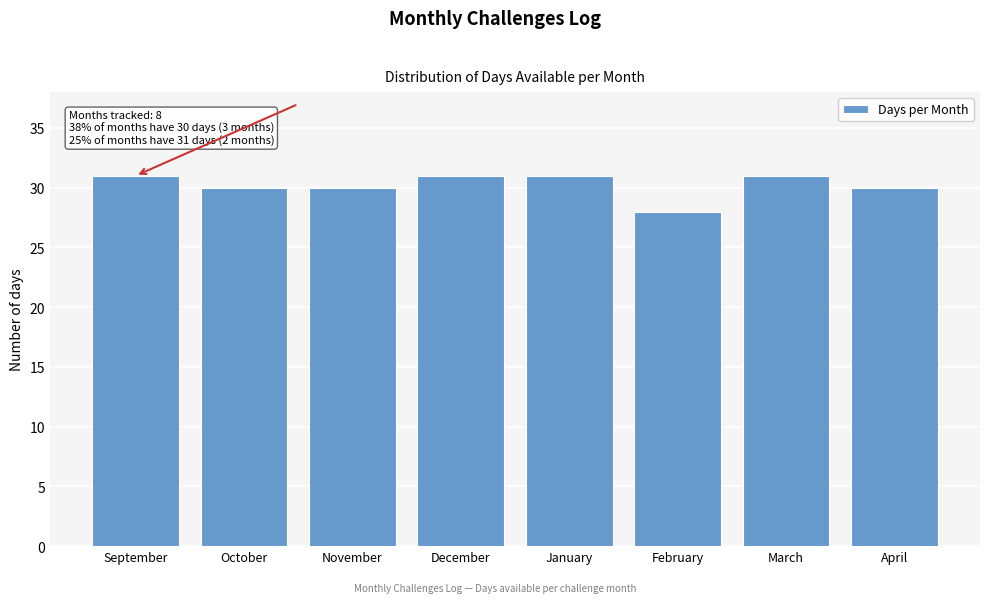

Reading left to right, transcribe all the data shown in this chart.

31	30	30	31	31	28	31	30